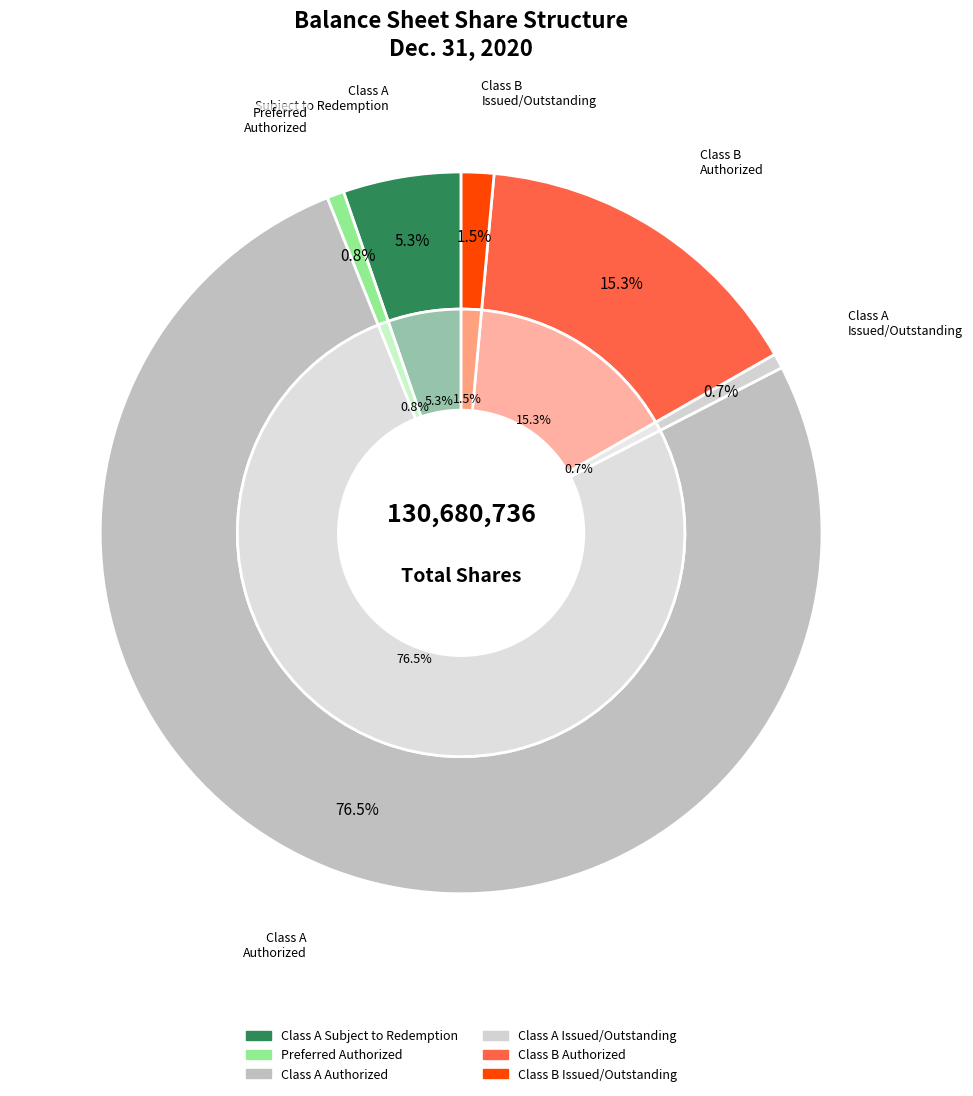

To the nearest percent, what is the combined percentage of Class A common stock subject to possible redemption and Common stock, shares issued (Class A)?

6%